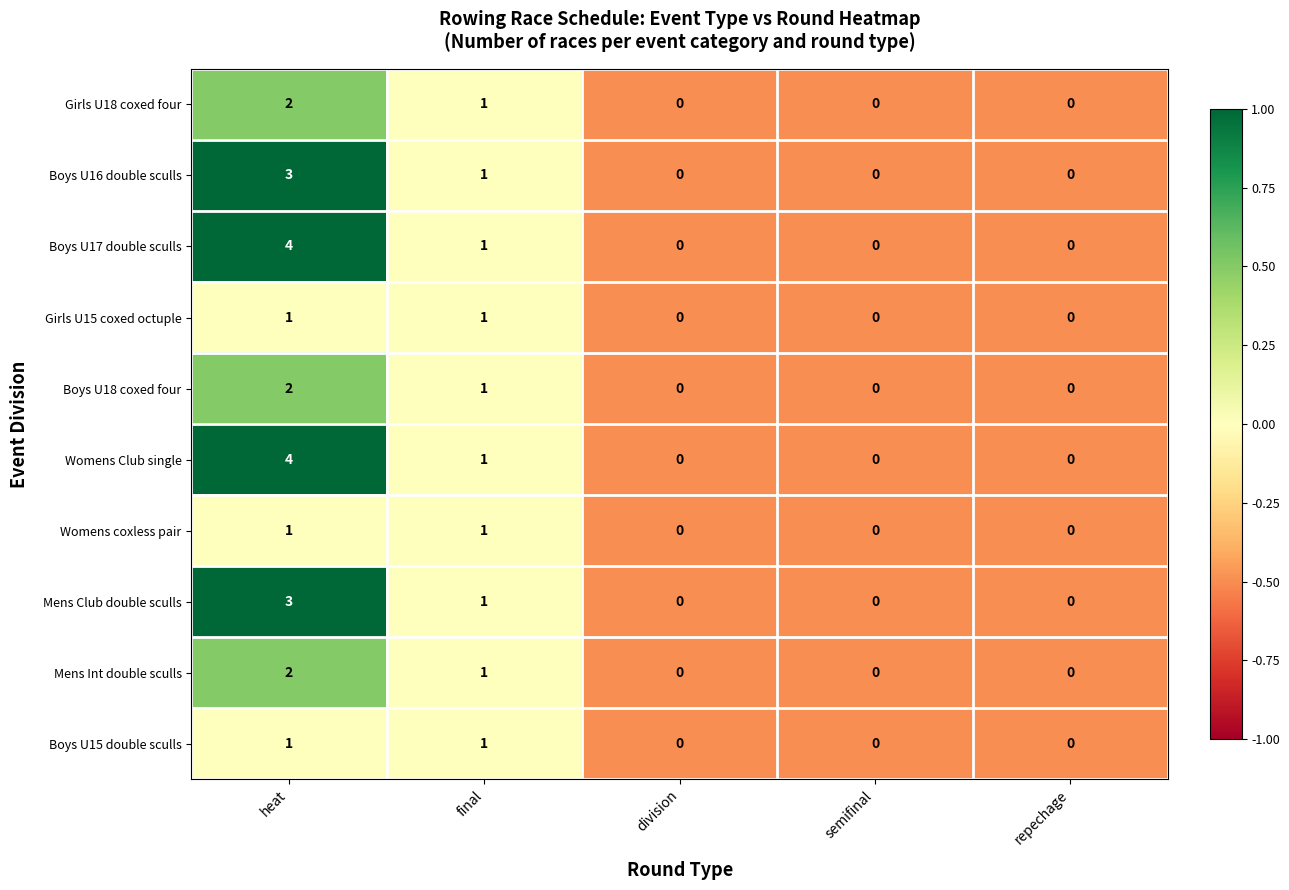

Is the value of Mens Int double sculls at final greater than the value of Girls U18 coxed four at division?

Yes